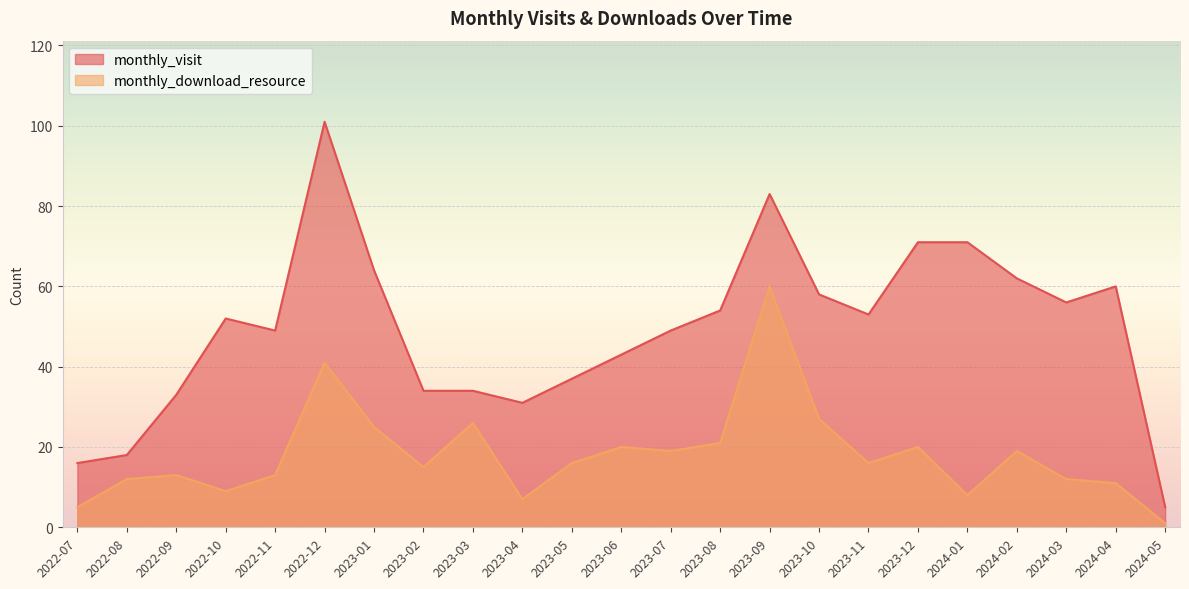

Read the monthly_download_resource value at 2024-04, to the nearest 10.

10